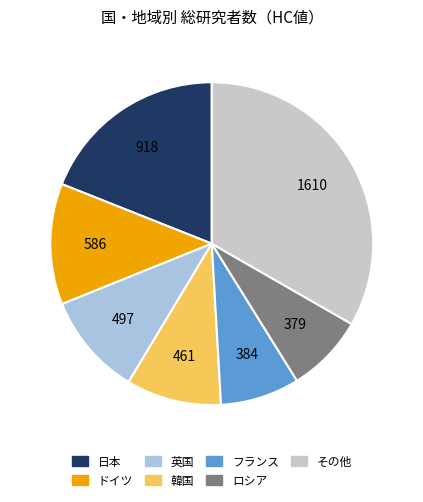

Is there a majority slice in this chart?

No